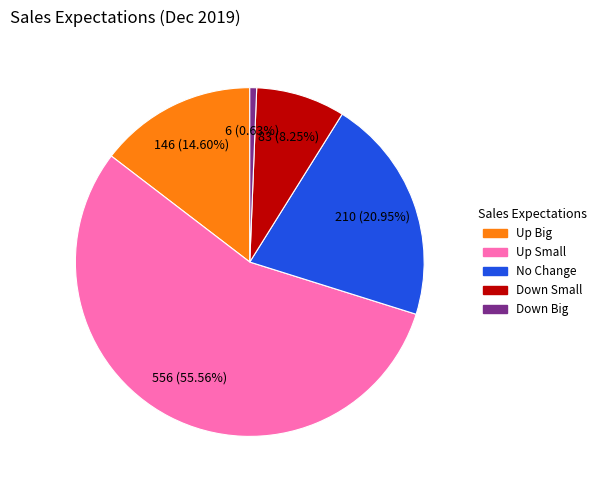

To the nearest percent, what is the difference between the largest and smallest slice percentages?

55%